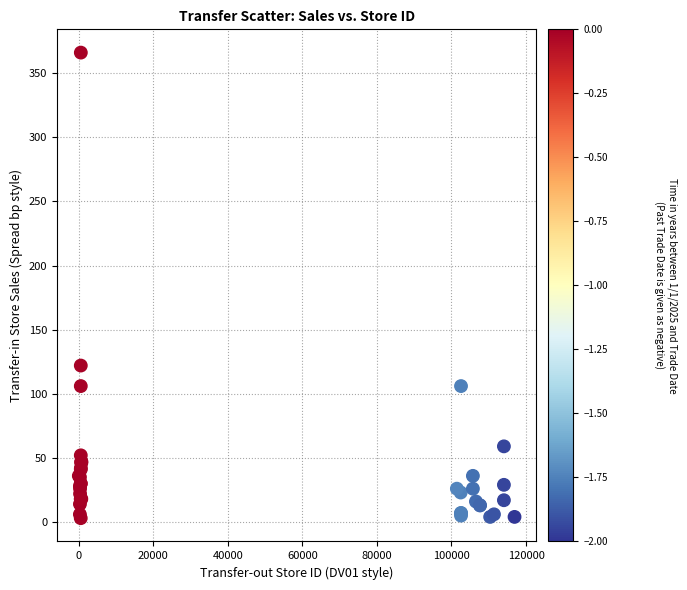

What Y value in the scatter plot is closest to 184?

122